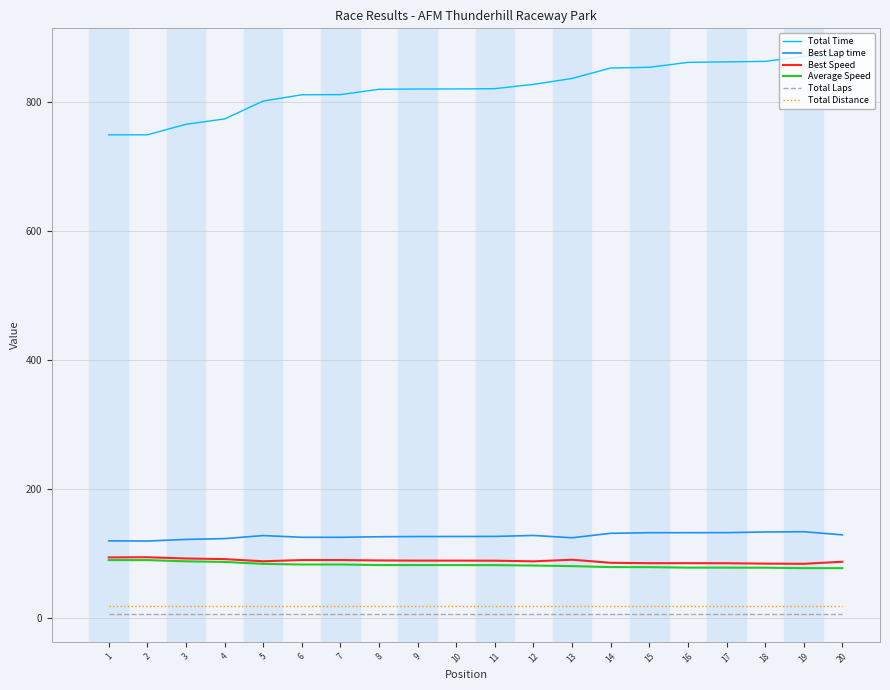

True or false: Best Speed has a value of 89.5 at 7.

True